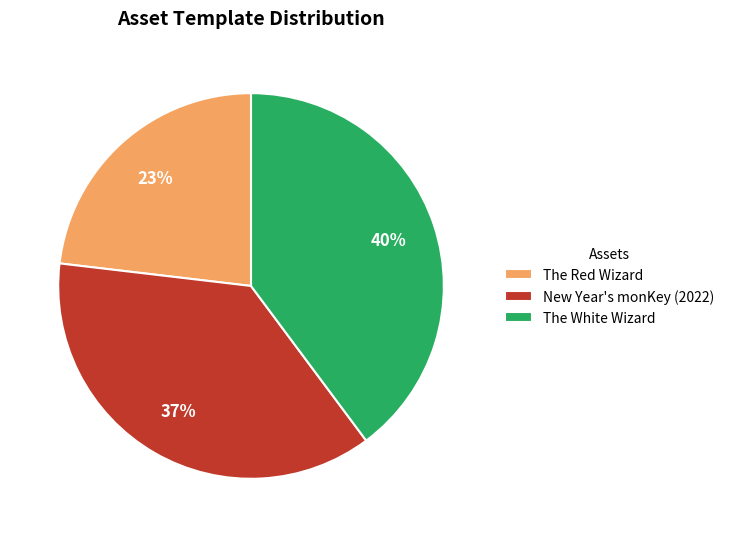

What is the smallest slice in the pie chart?

The Red Wizard